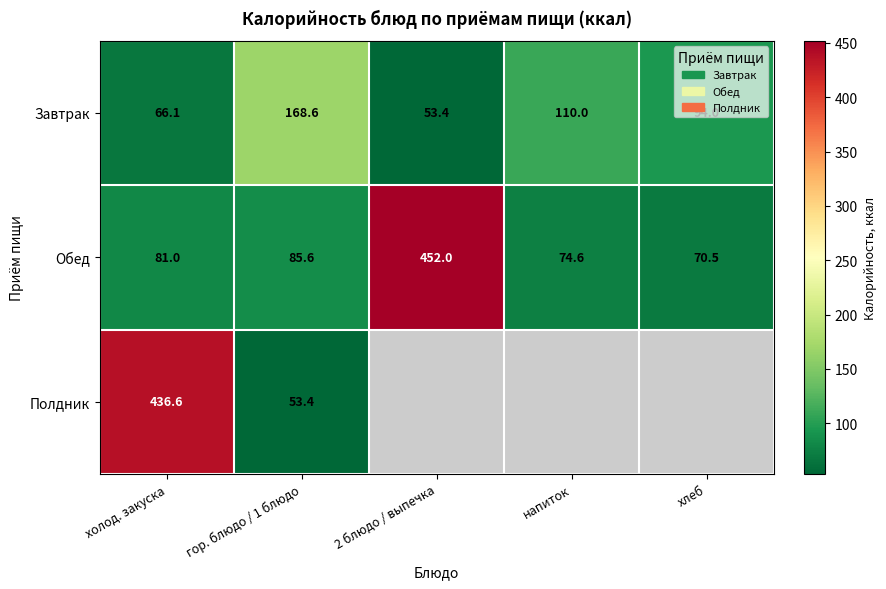

Which category has the lowest value in the Завтрак series?

2 блюдо / выпечка